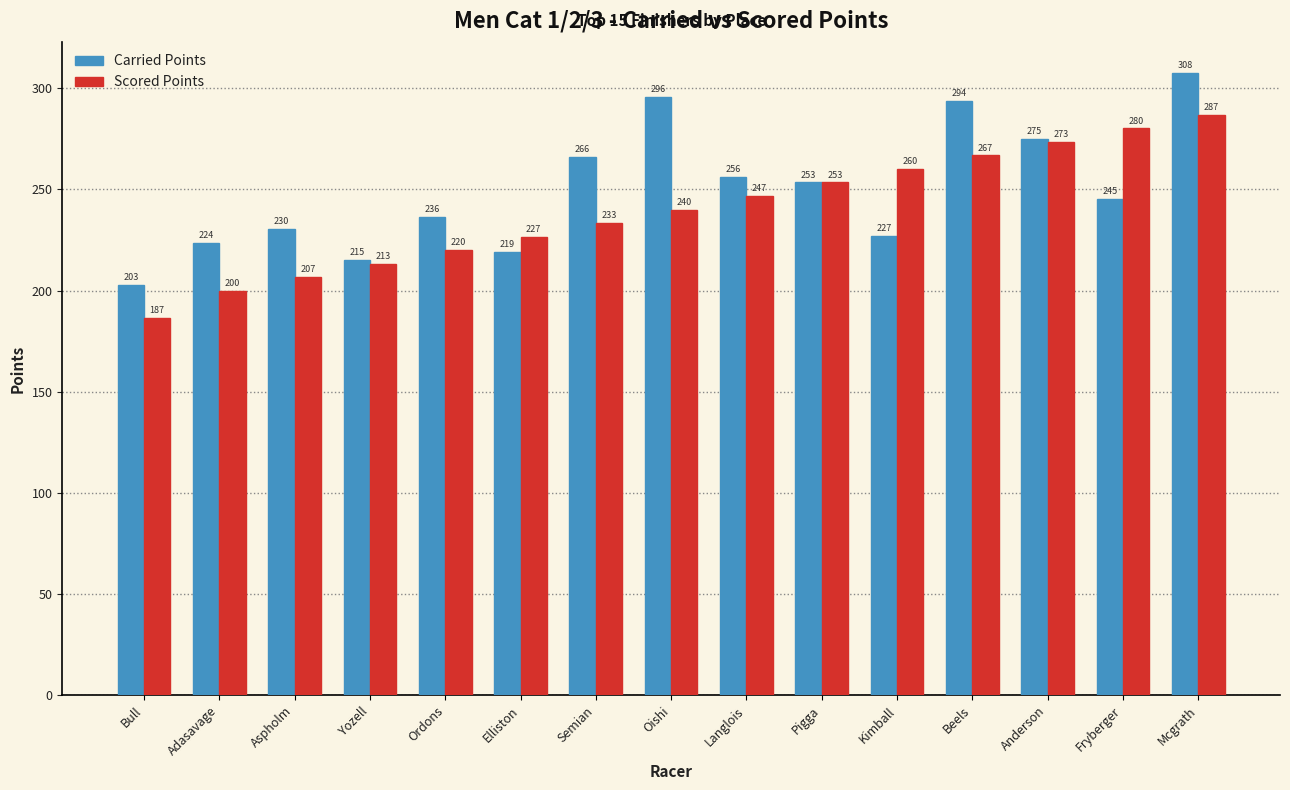

Which series has the largest total across all categories?

Carried Points